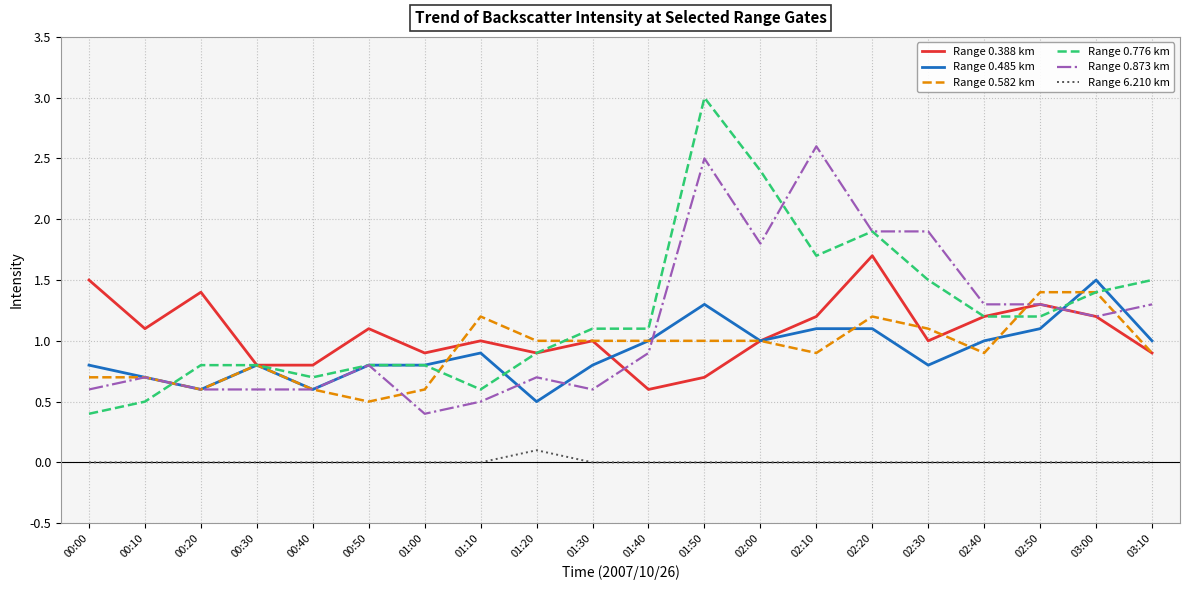

The Range 0.582 km series shows 0.7 at 02:00. True or false?

False